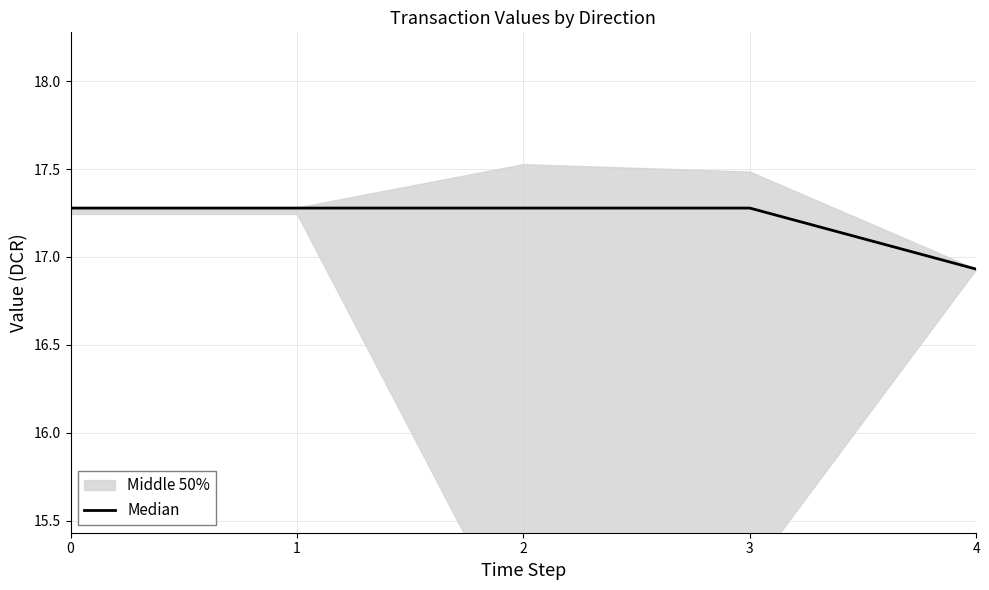

What is the value of the 2nd point from the left?

17.3